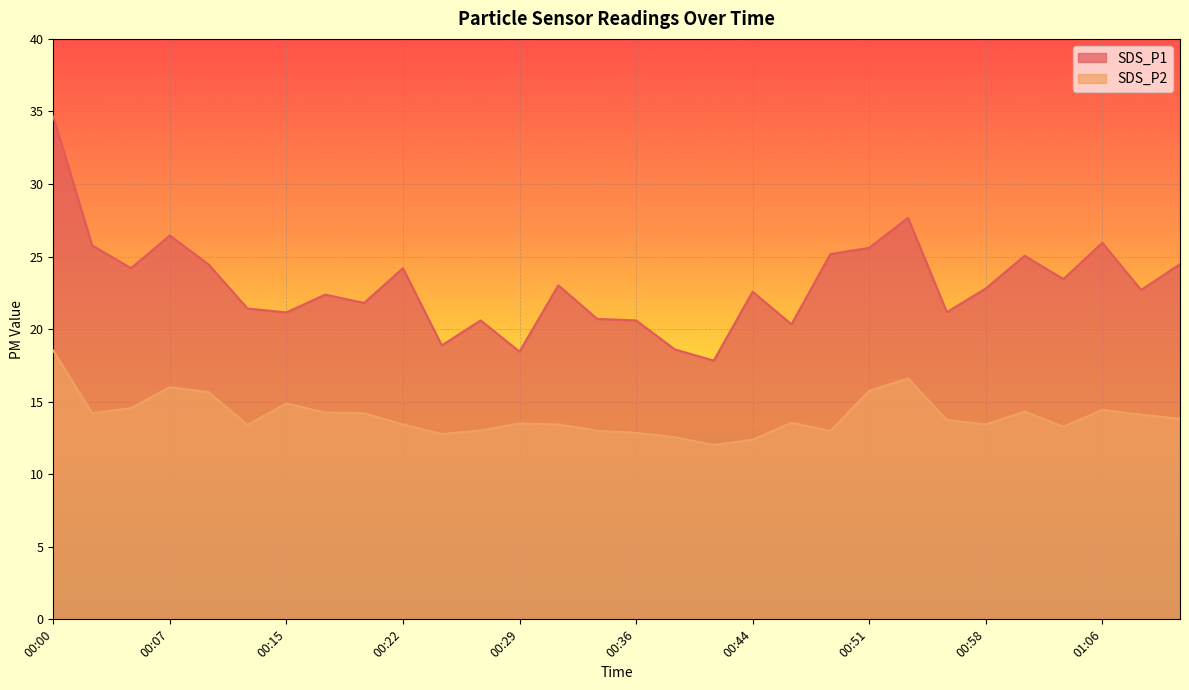

Reading left to right, what are all the values shown in this chart?

SDS_P1: 34.6	25.8	24.2	26.4	24.4	21.4	21.1	22.4	21.8	24.2	18.9	20.6	18.4	23.0	20.7	20.6	18.6	17.8	22.6	20.3	25.2	25.6	27.7	21.2	22.8	25.1	23.4	25.9	22.7	24.5
SDS_P2: 18.5	14.2	14.6	16.0	15.7	13.4	14.9	14.2	14.2	13.4	12.8	13.0	13.5	13.4	13.0	12.8	12.6	12.0	12.4	13.6	13.0	15.8	16.6	13.7	13.4	14.3	13.3	14.4	14.1	13.8